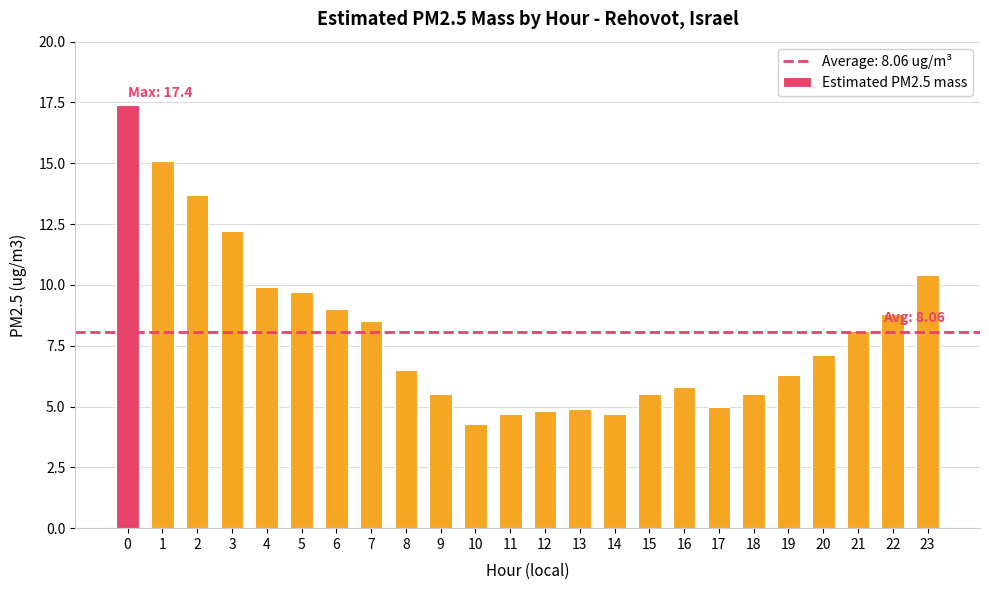

The value at 14 is 3.0. True or false?

False